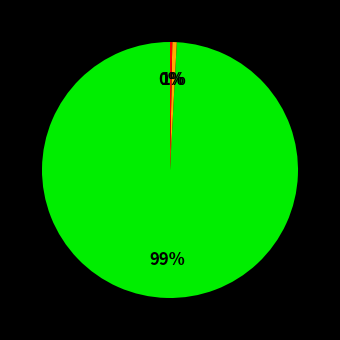

Count the number of slices in the pie.

3